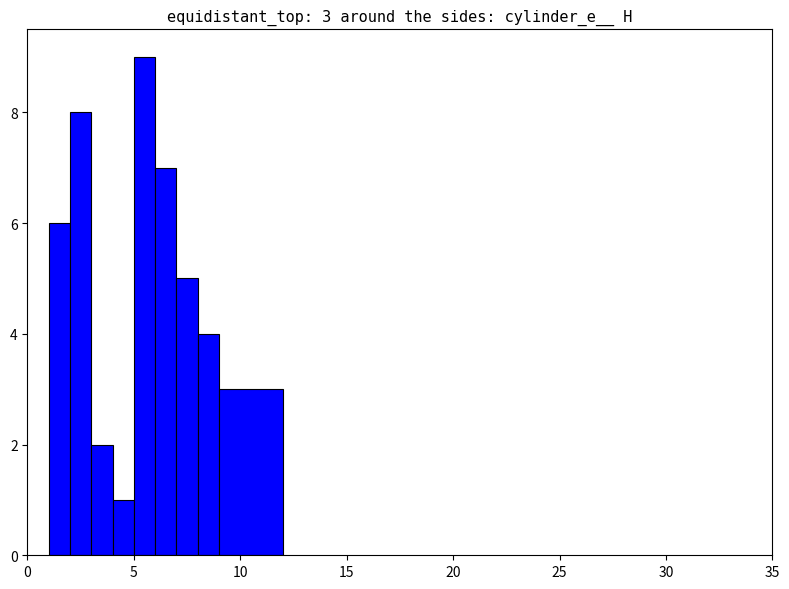

What is the difference between the maximum and minimum values?

8